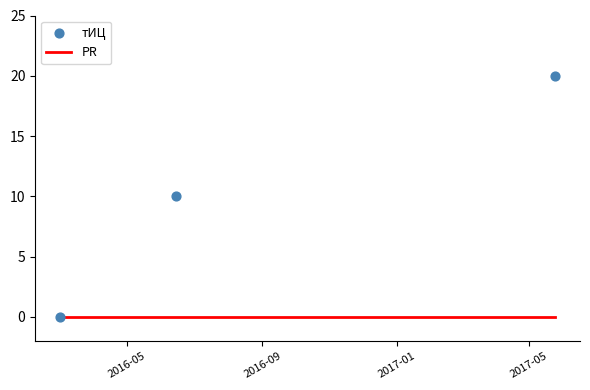

What is the change in value from 2016-03-01 to 2017-05-25?

+20